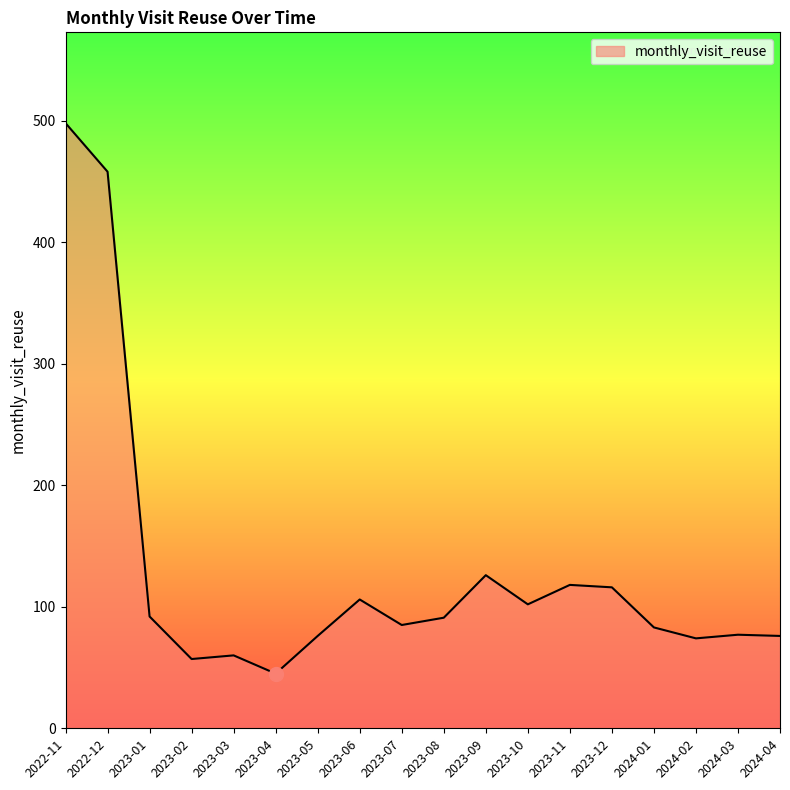

What position from the left is 2022-11?

1